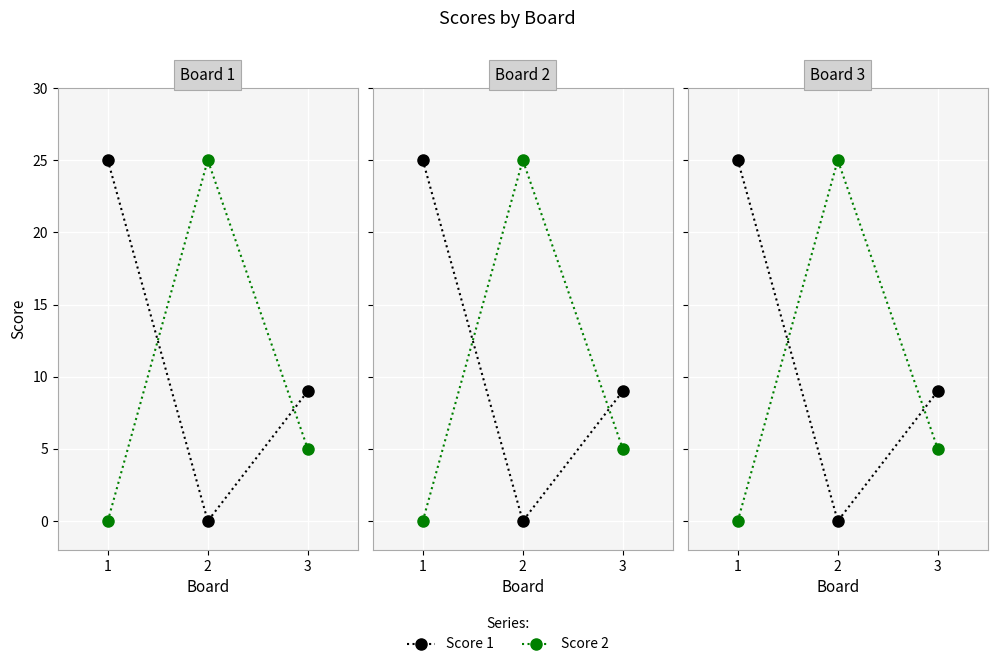

How many data points does each series have?

3